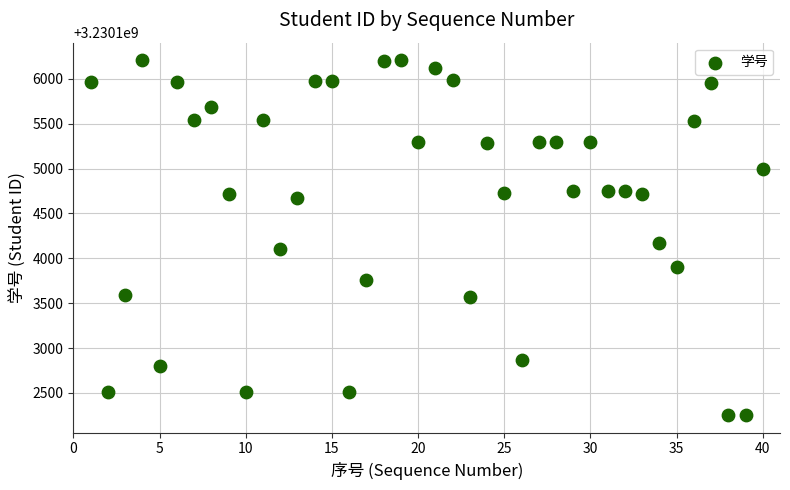

What Y value in the scatter plot is closest to 3230104230?

3230104170